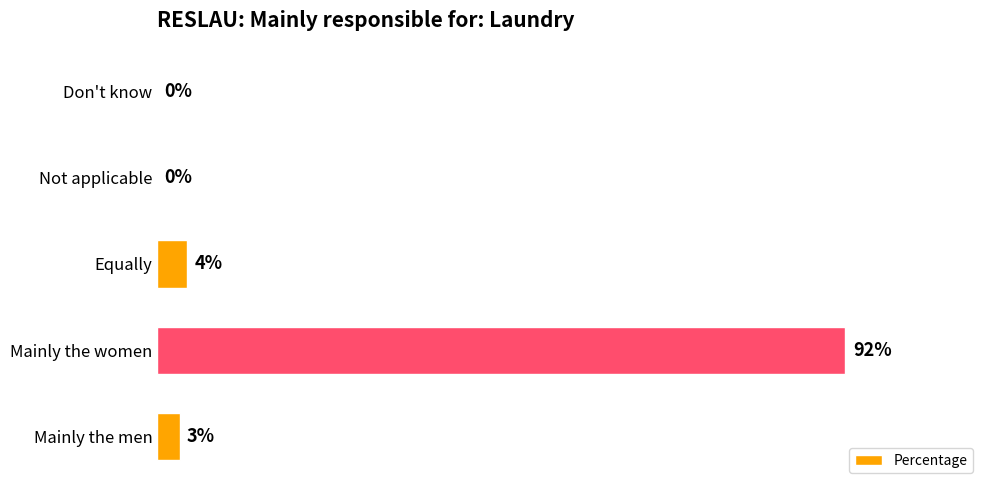

Which has a higher value, Mainly the men or Not applicable?

Mainly the men